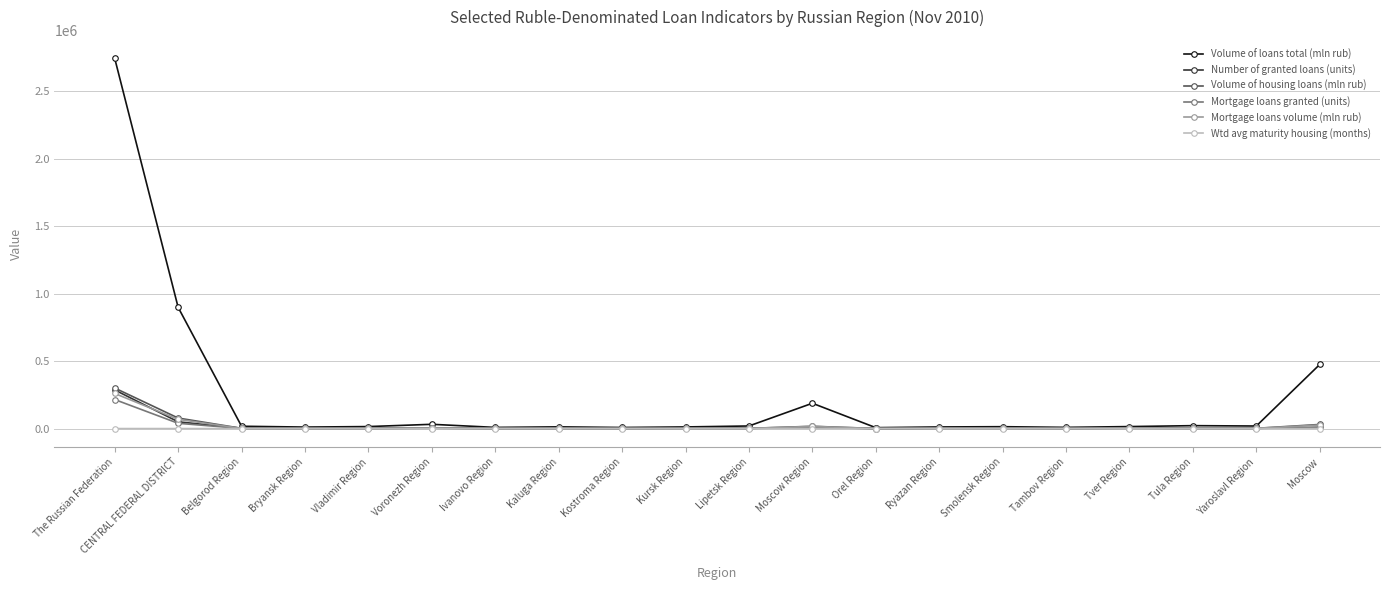

True or false: Mortgage loans volume (mln rub) has more than 0 points higher than both neighbors.

True